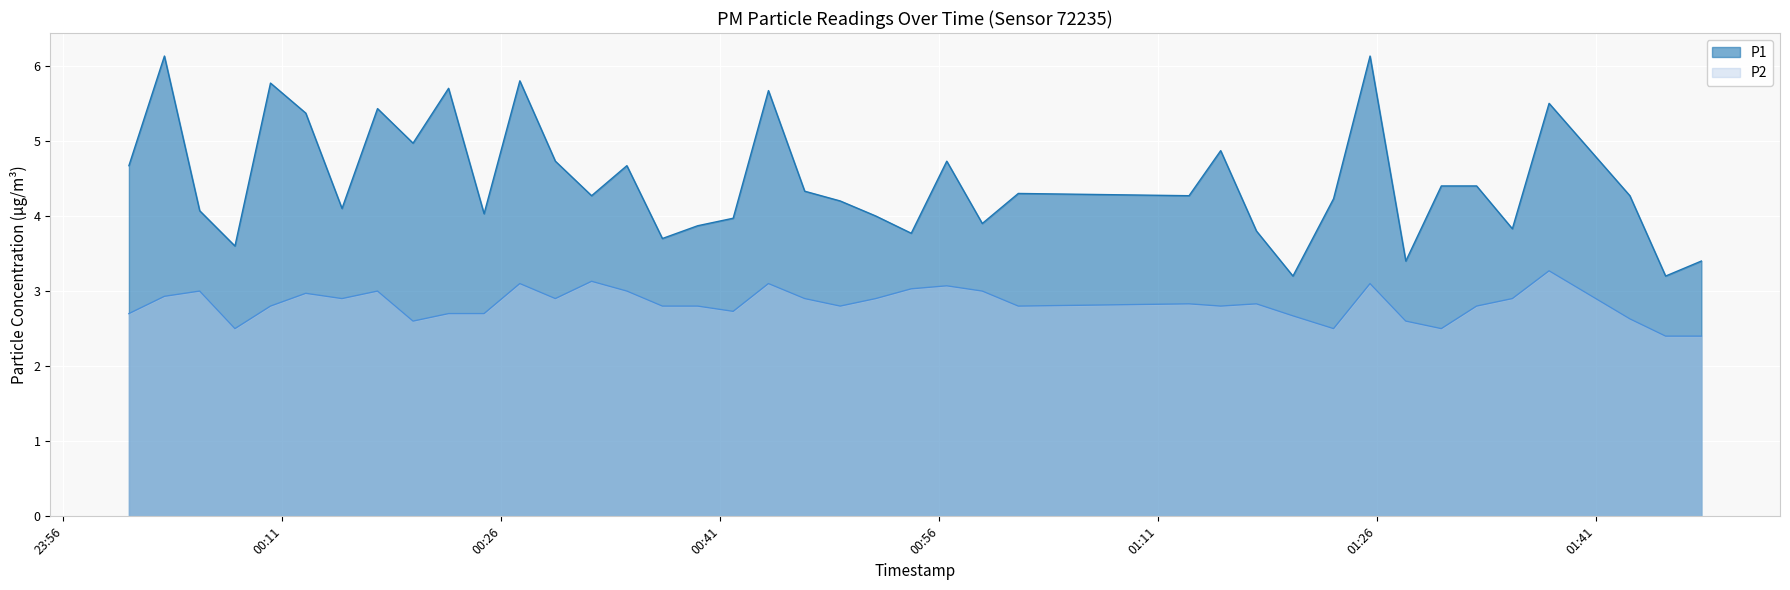

True or false: P2 and P1 intersect in this chart.

False